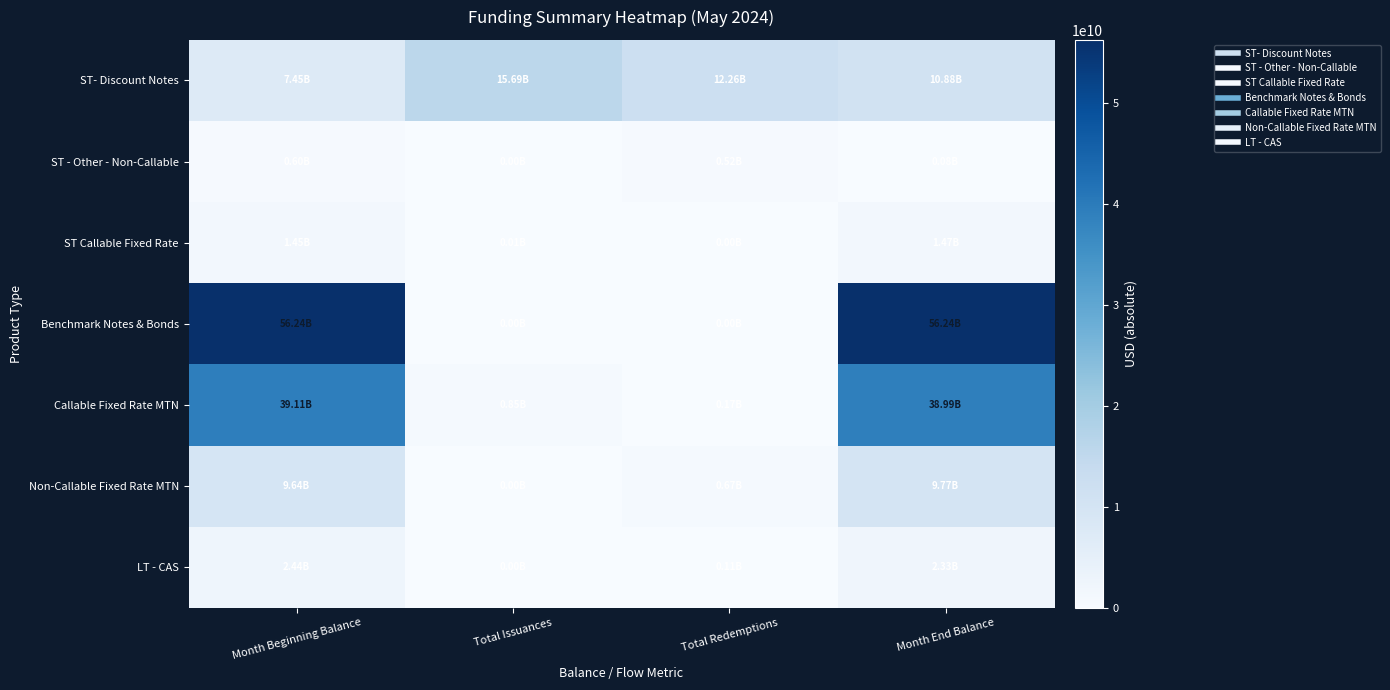

What is the spread (max minus min) of values at Total Issuances?

15685498000